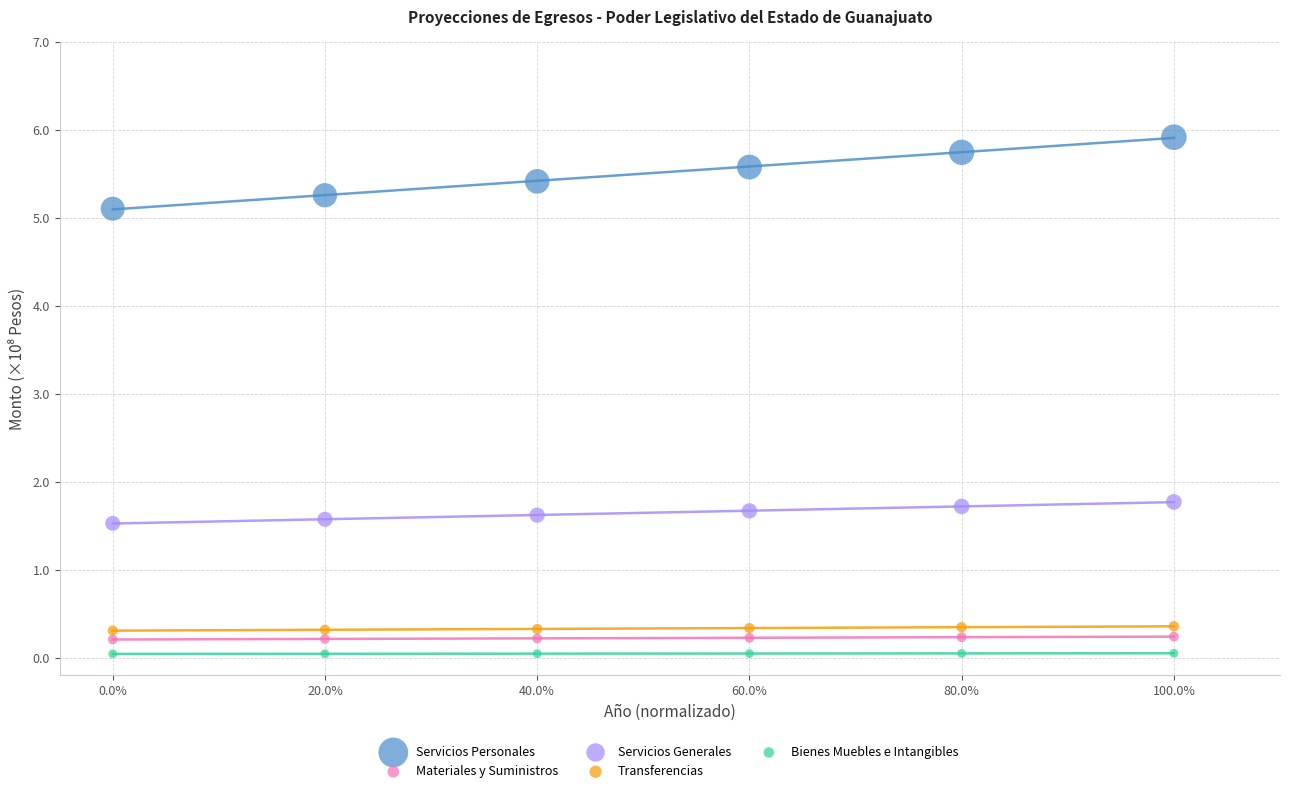

What are all the series names shown in the legend?

Servicios Personales, Materiales y Suministros, Servicios Generales, Transferencias, Bienes Muebles e Intangibles